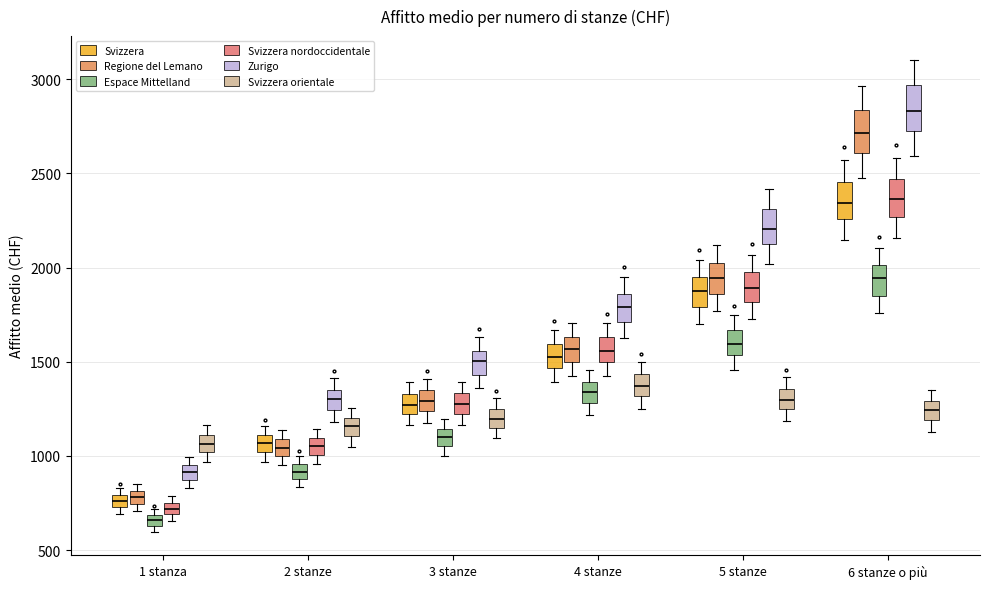

Where does the median line of the box for 6 stanze o più (Svizzera orientale) sit on the y-axis? The values are not printed on the chart, so give them approximately, as read against the axis.

1250